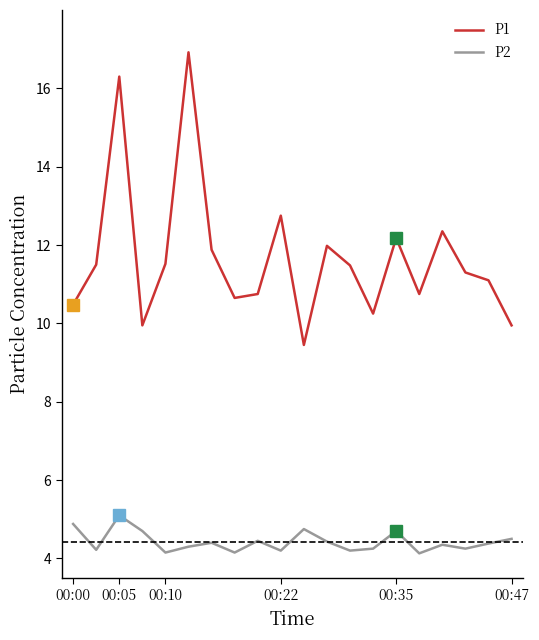

True or false: P1 and P2 cross at least once.

False